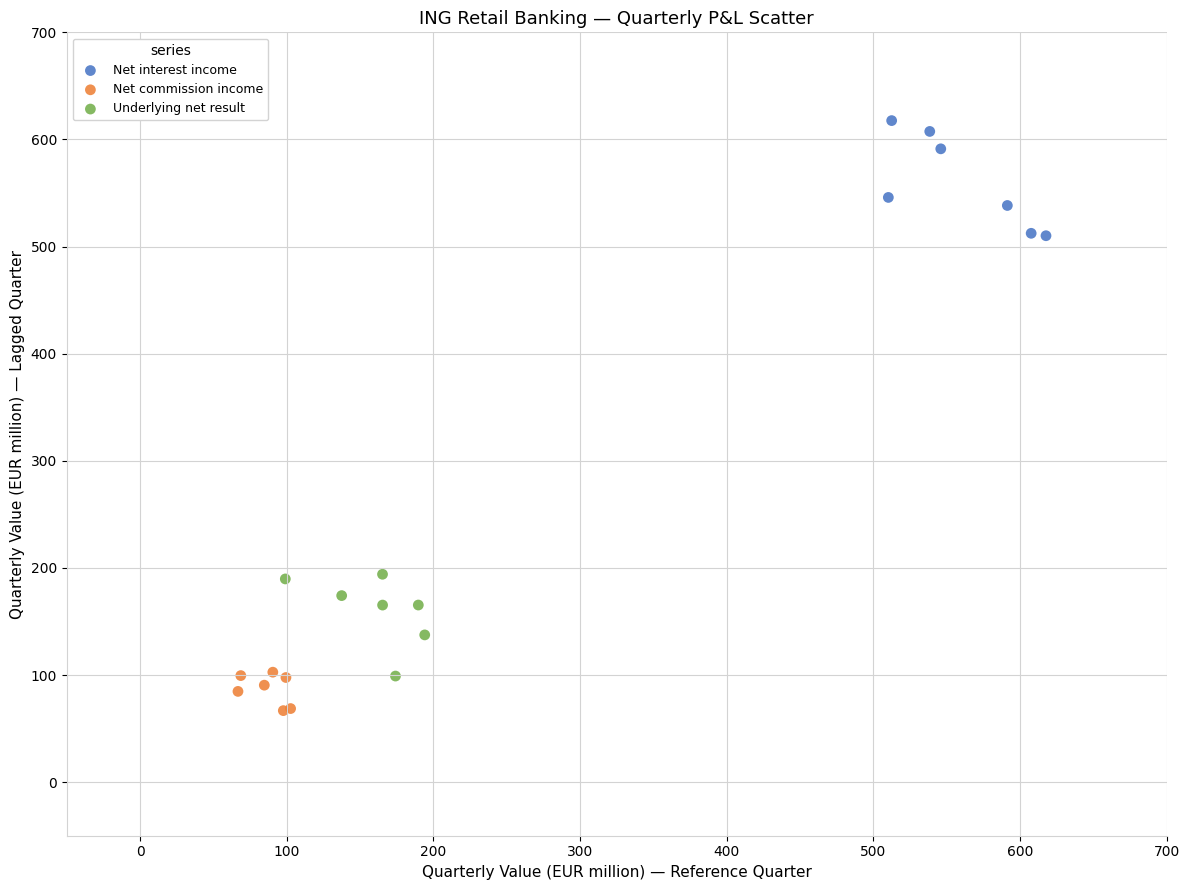

Which series contains the lowest Y value?

Net commission income